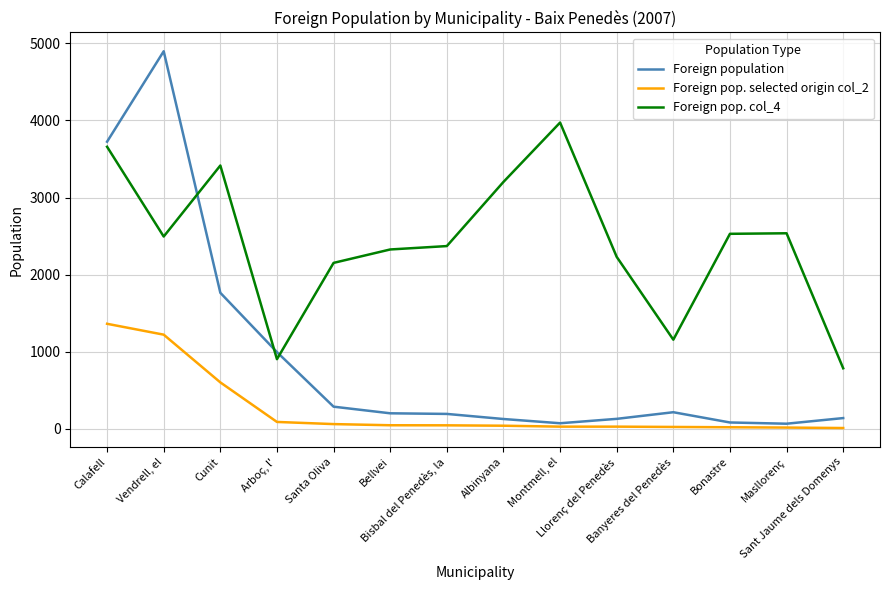

True or false: Foreign population has a value of 130 at Llorenç del Penedès.

True